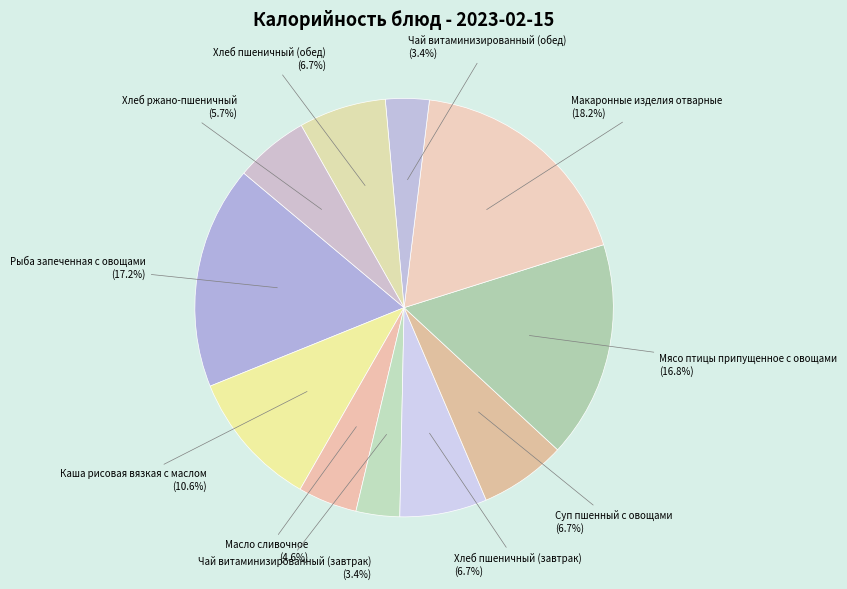

What percentage is the Рыба запеченная с овощами slice, to the nearest percent?

17%